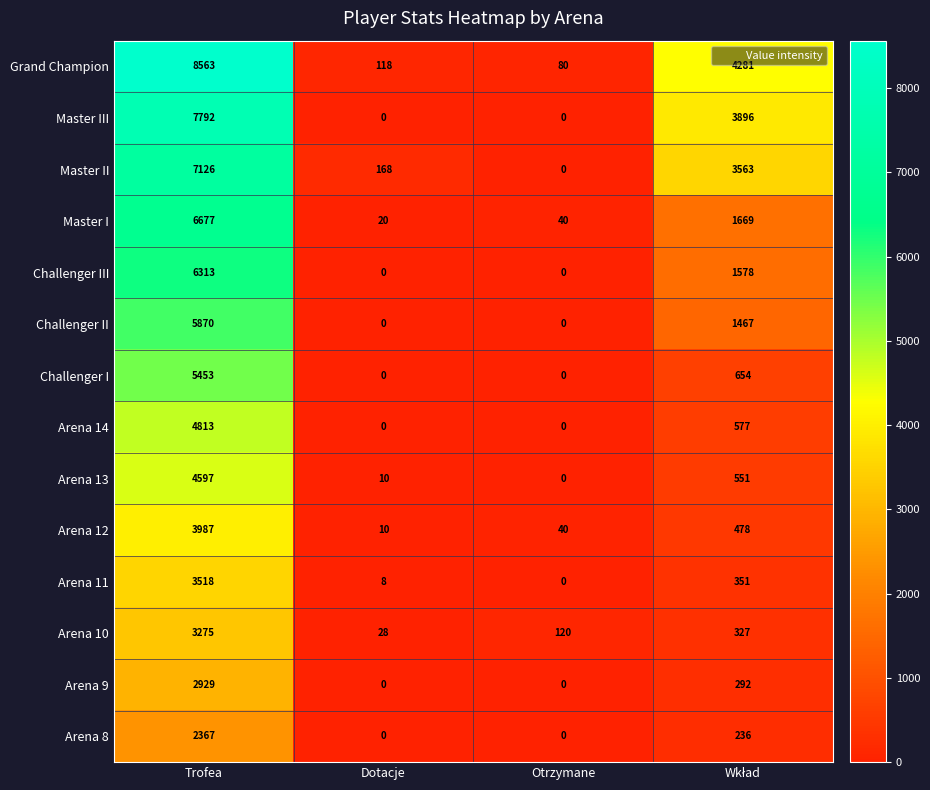

What is the average value of the Arena 13 series?

1290